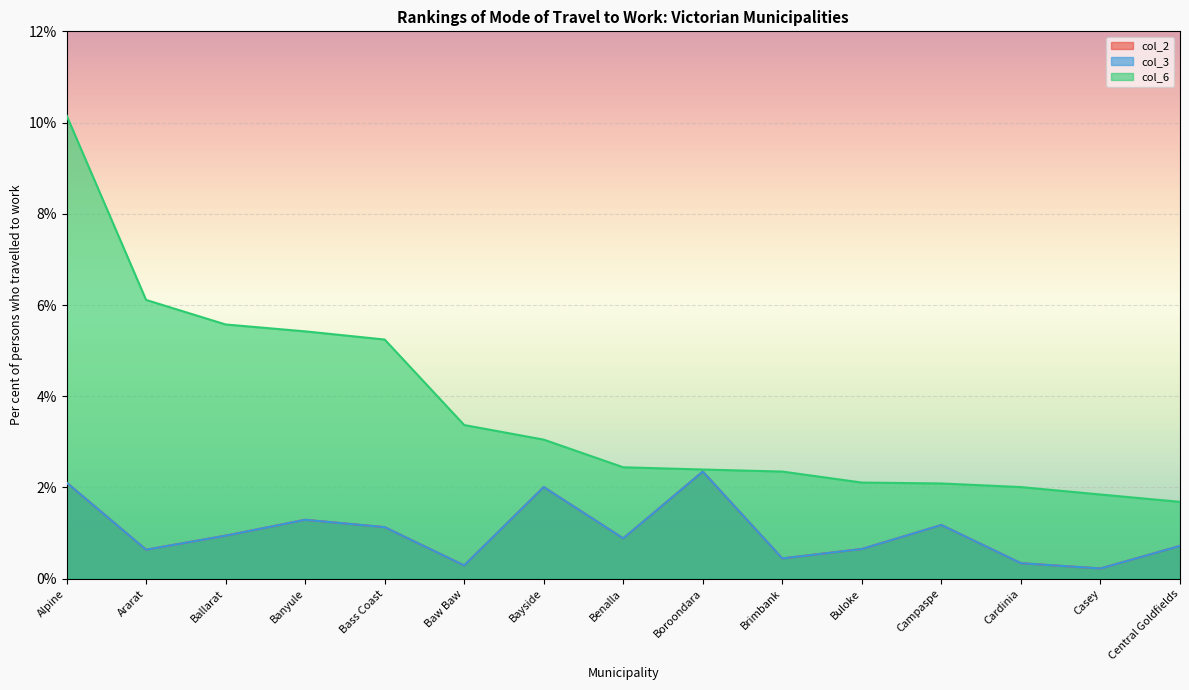

The col_3 series shows 0.3 at Bass Coast. True or false?

False